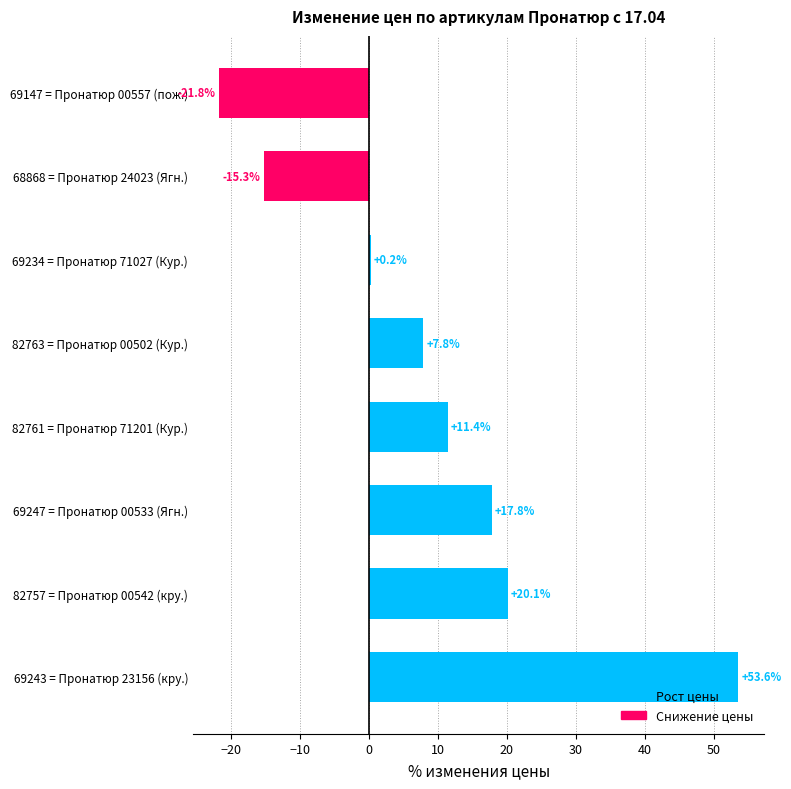

What is the maximum value shown in the chart?

53.6